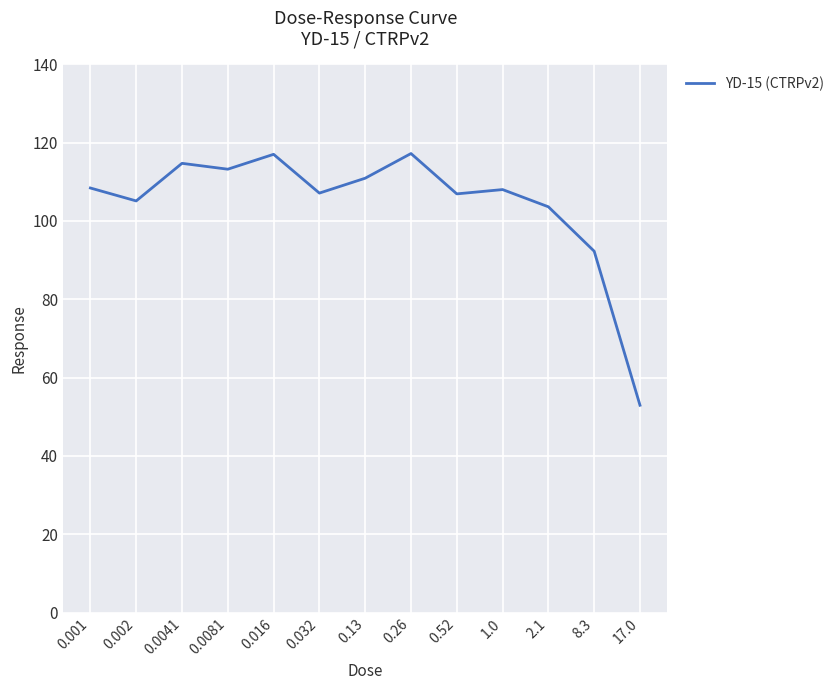

Which has a higher value, 17.0 or 0.032?

0.032